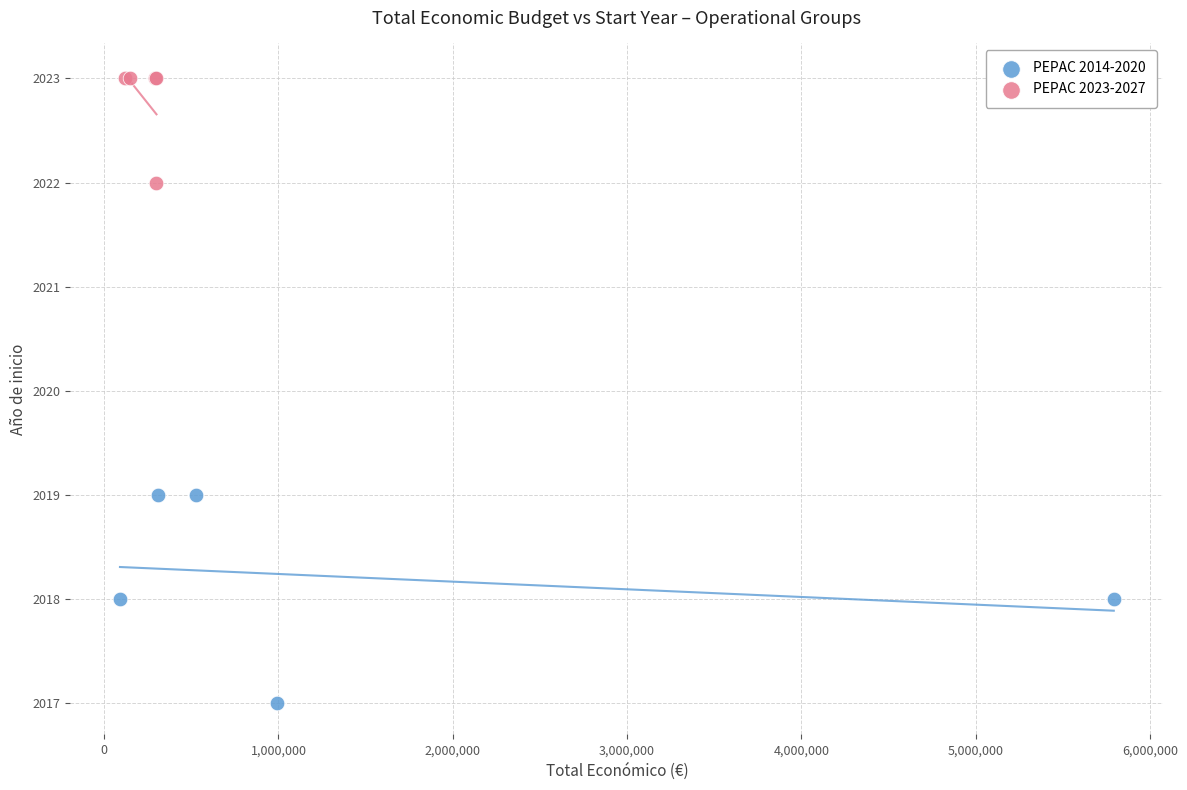

Which series reaches the maximum Y coordinate?

PEPAC 2023-2027